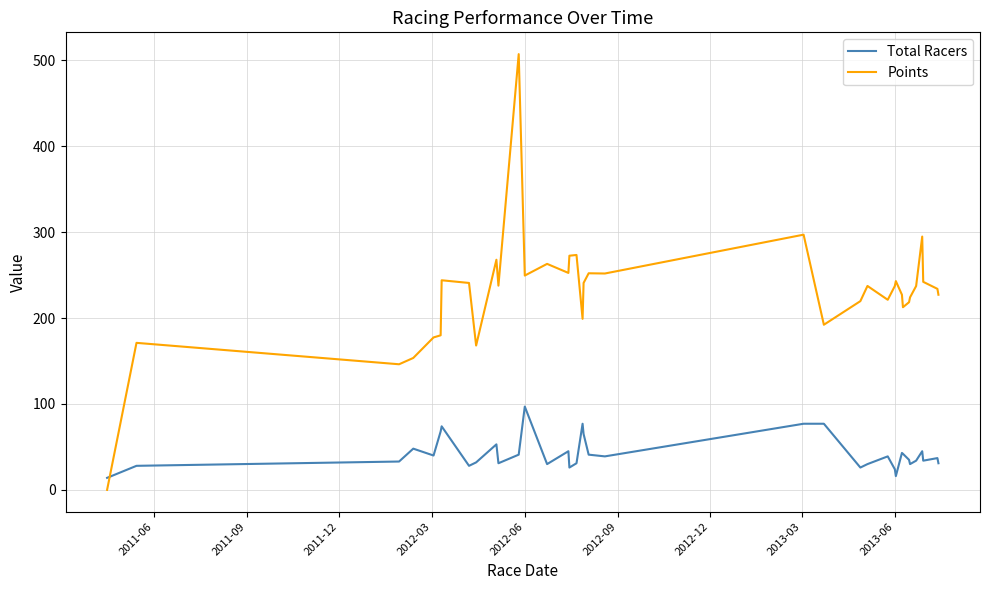

What is the difference between the maximum and minimum values in the Points series?

507.4